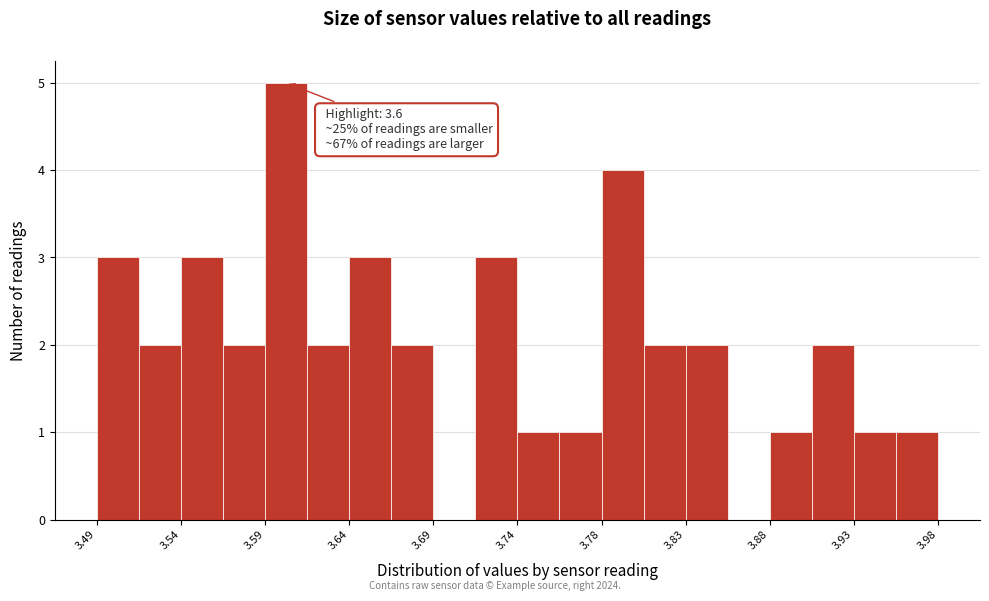

Over which range of the x-axis is the bar tallest?

3.590 to 3.615